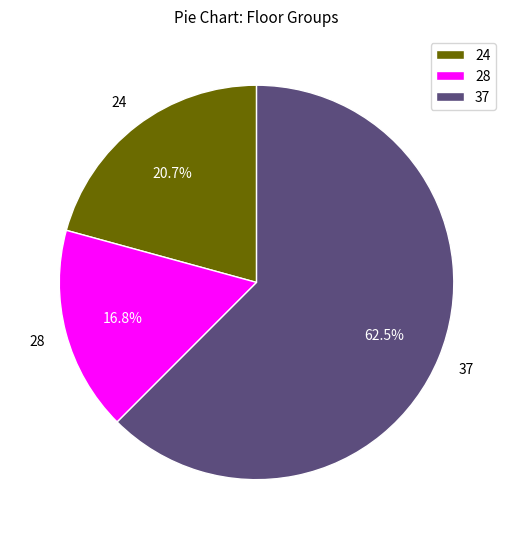

Rank the categories by value from lowest to highest.

28, 24, 37